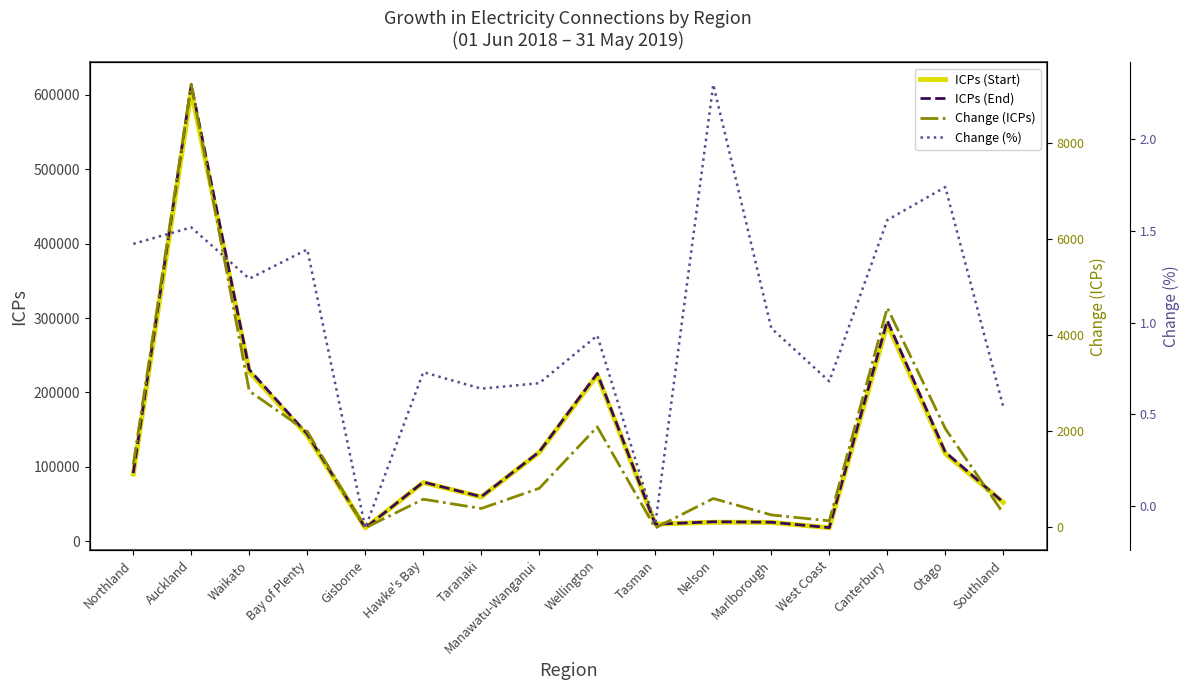

The value of Change (ICPs) at Marlborough is 347.9. True or false?

False